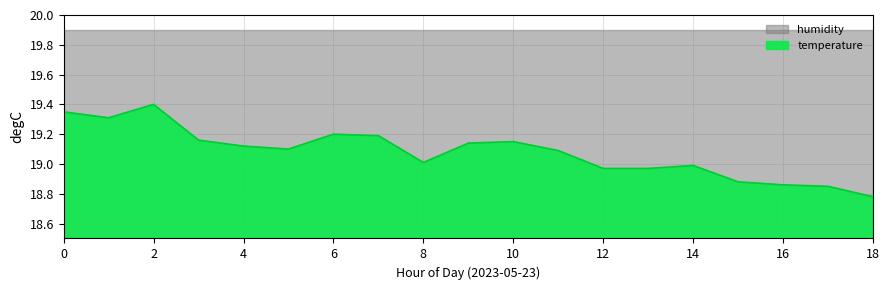

Is it true that the value at 07:00 is 19.2?

True